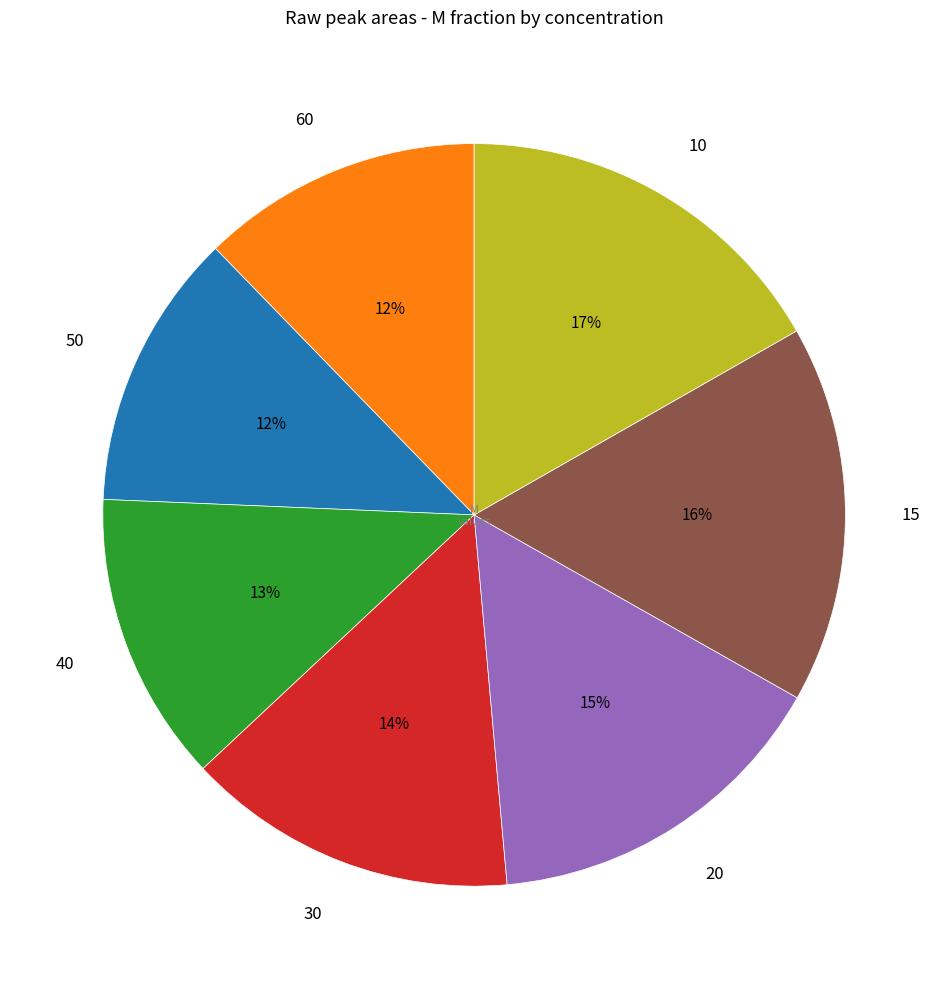

To the nearest percent, what portion does 30 represent?

14%